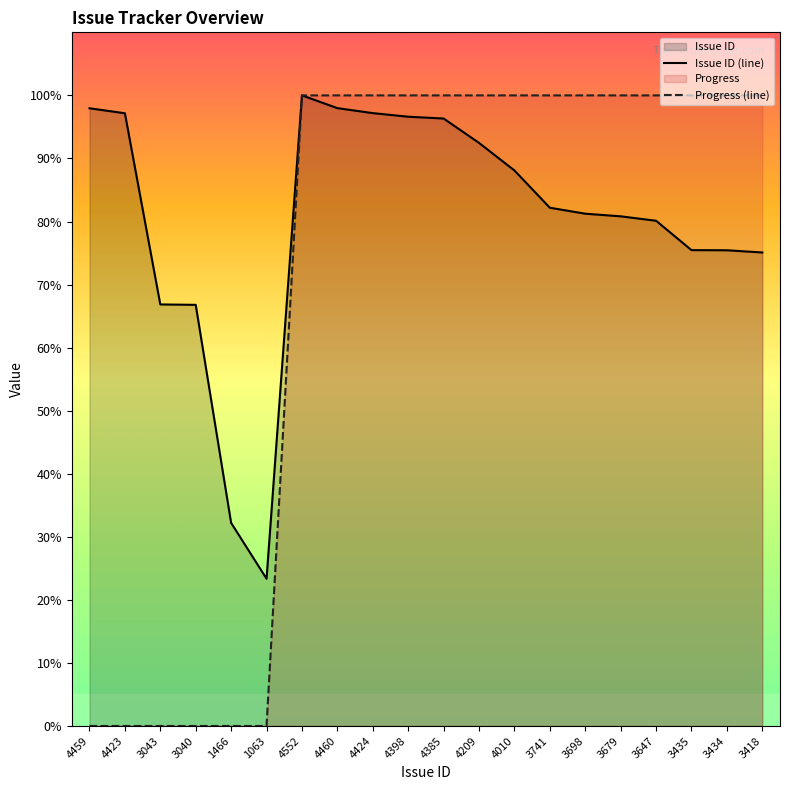

How many lines are shown in the chart?

2